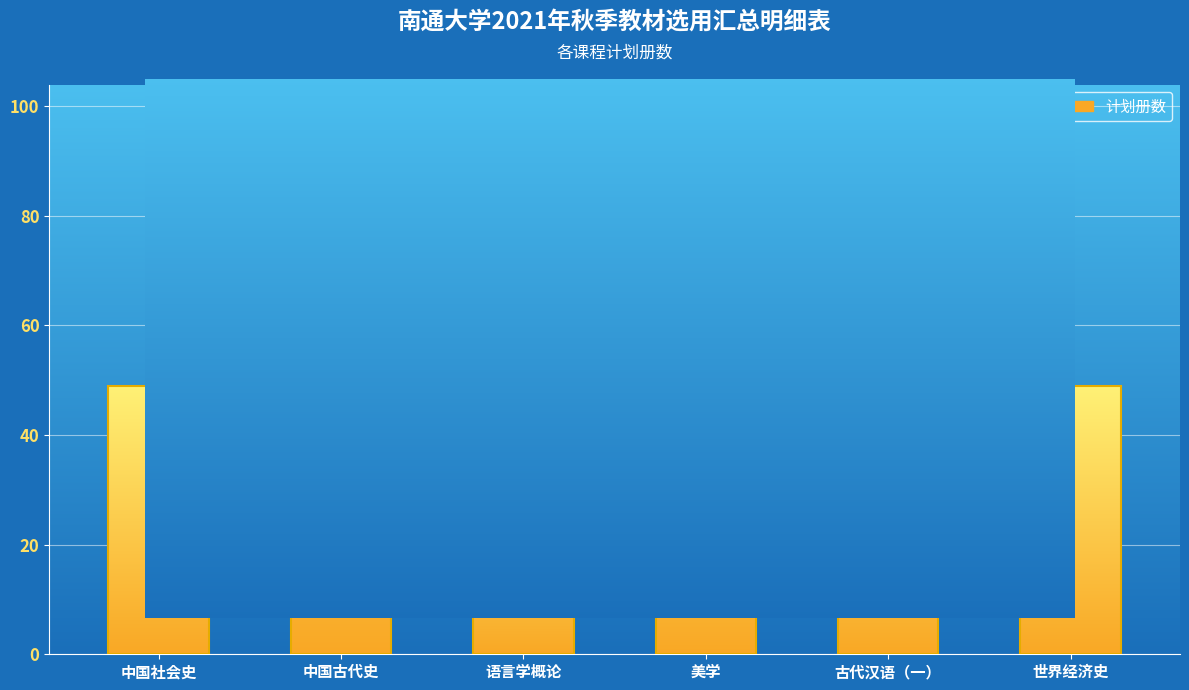

Where does the data first go above 49?

中国古代史